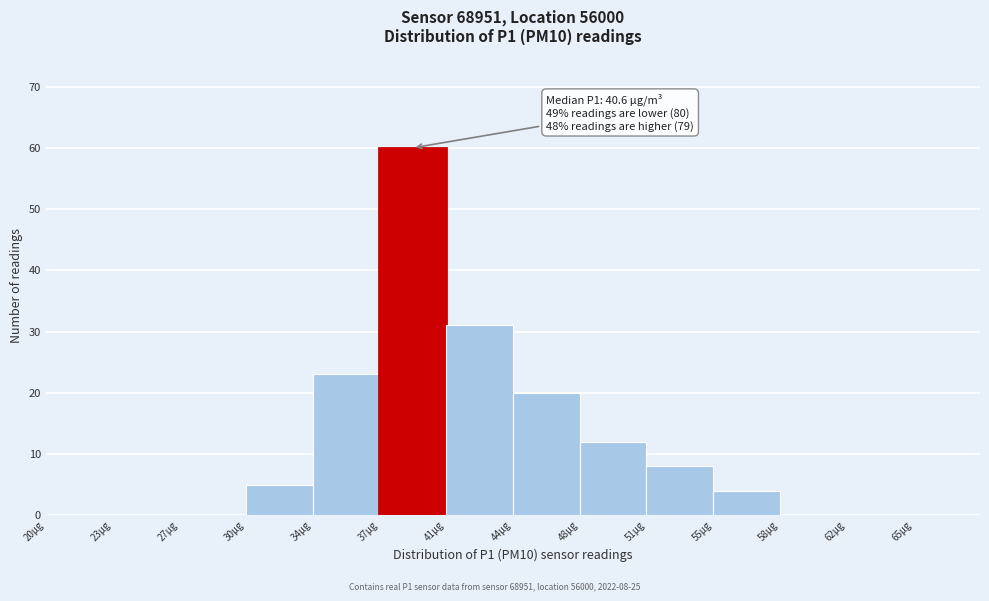

Reading left to right, list all the values displayed in this chart.

20µg=0	23µg=0	27µg=0	30µg=5	34µg=23	37µg=60	41µg=31	44µg=20	48µg=12	51µg=8	55µg=4	58µg=0	62µg=0	65µg=0